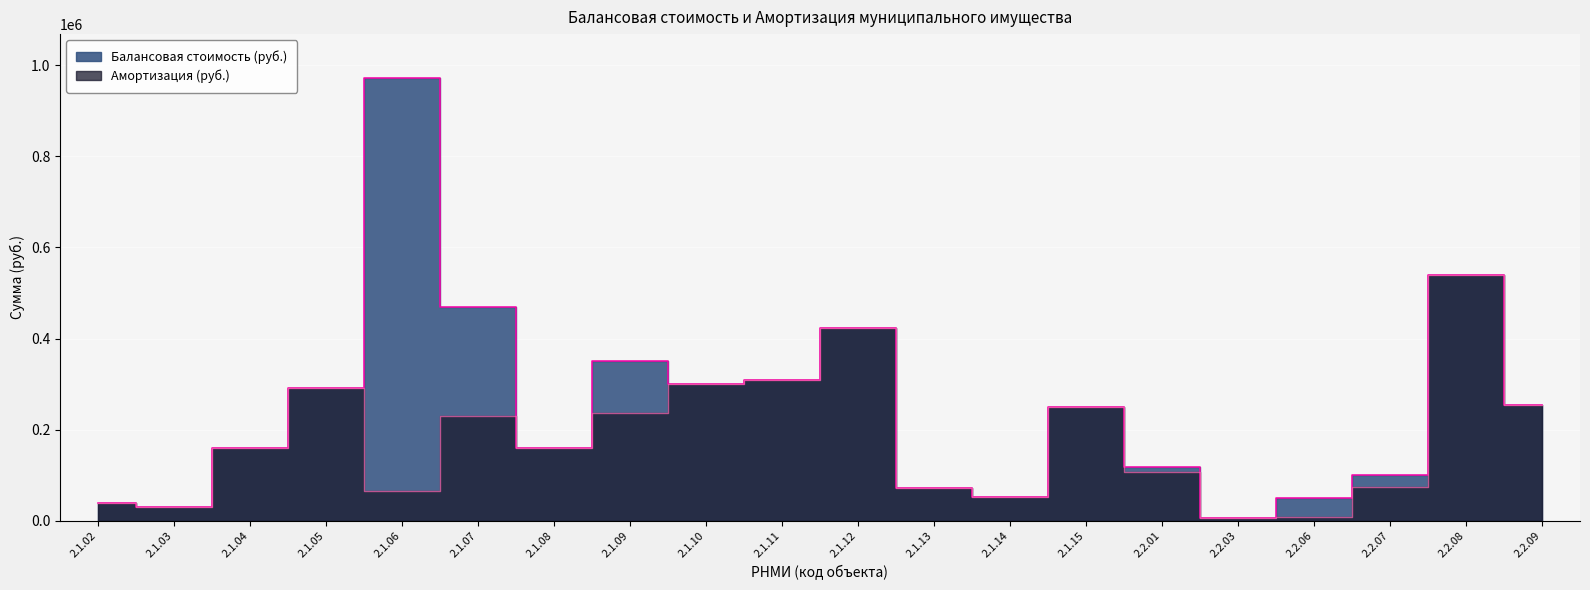

What is the label of the 1st point from the left?

2.1.02